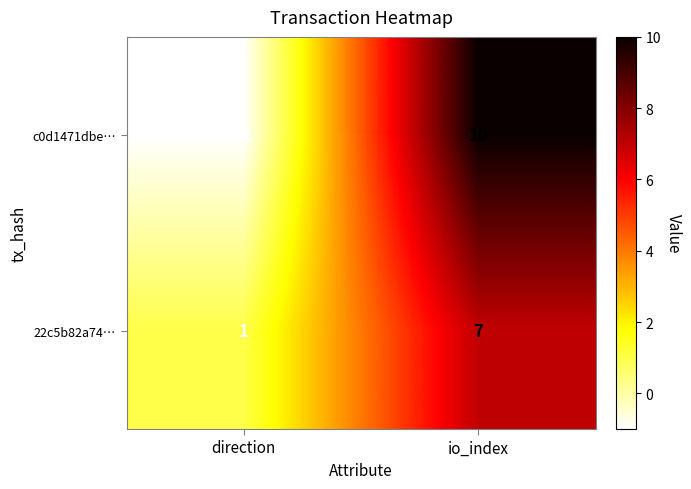

The value of c0d1471dbe… at direction is -1. True or false?

True